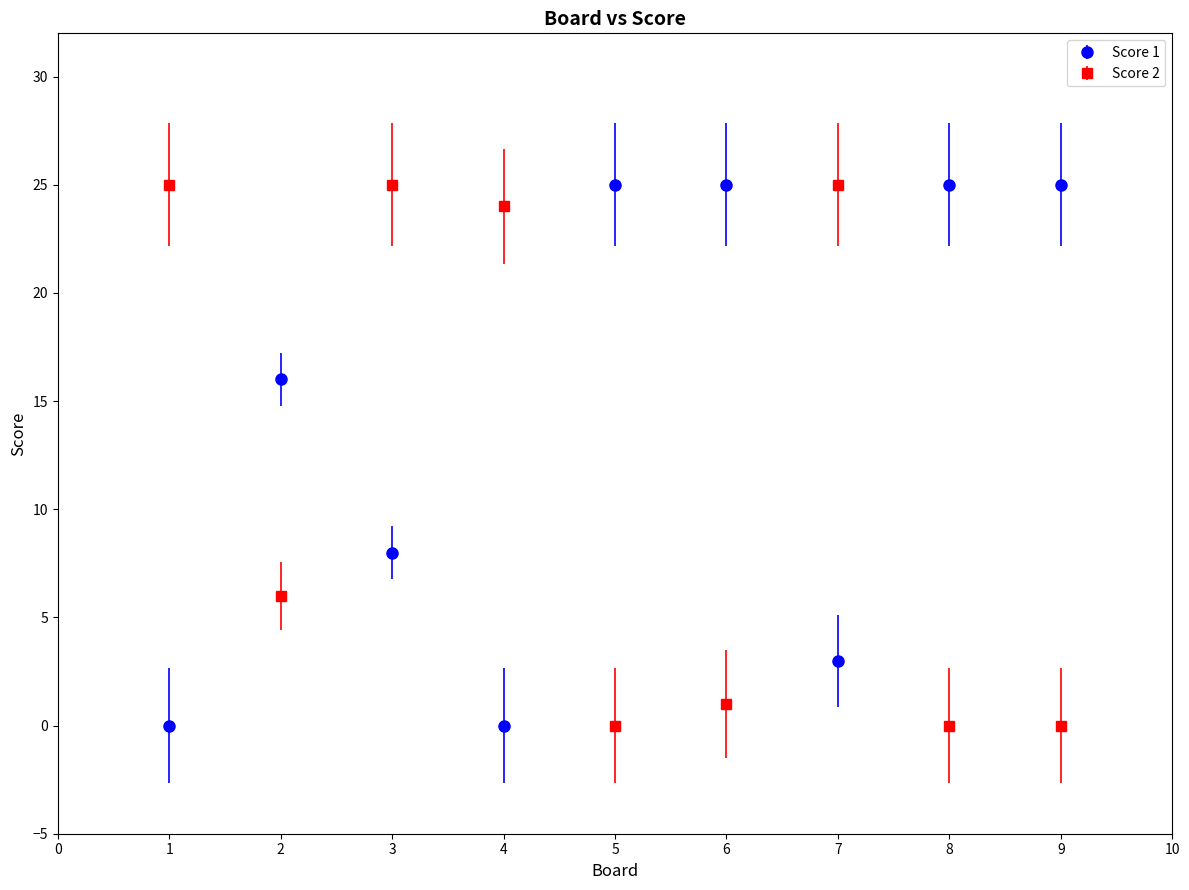

What is the spread (max minus min) of values at 9?

25